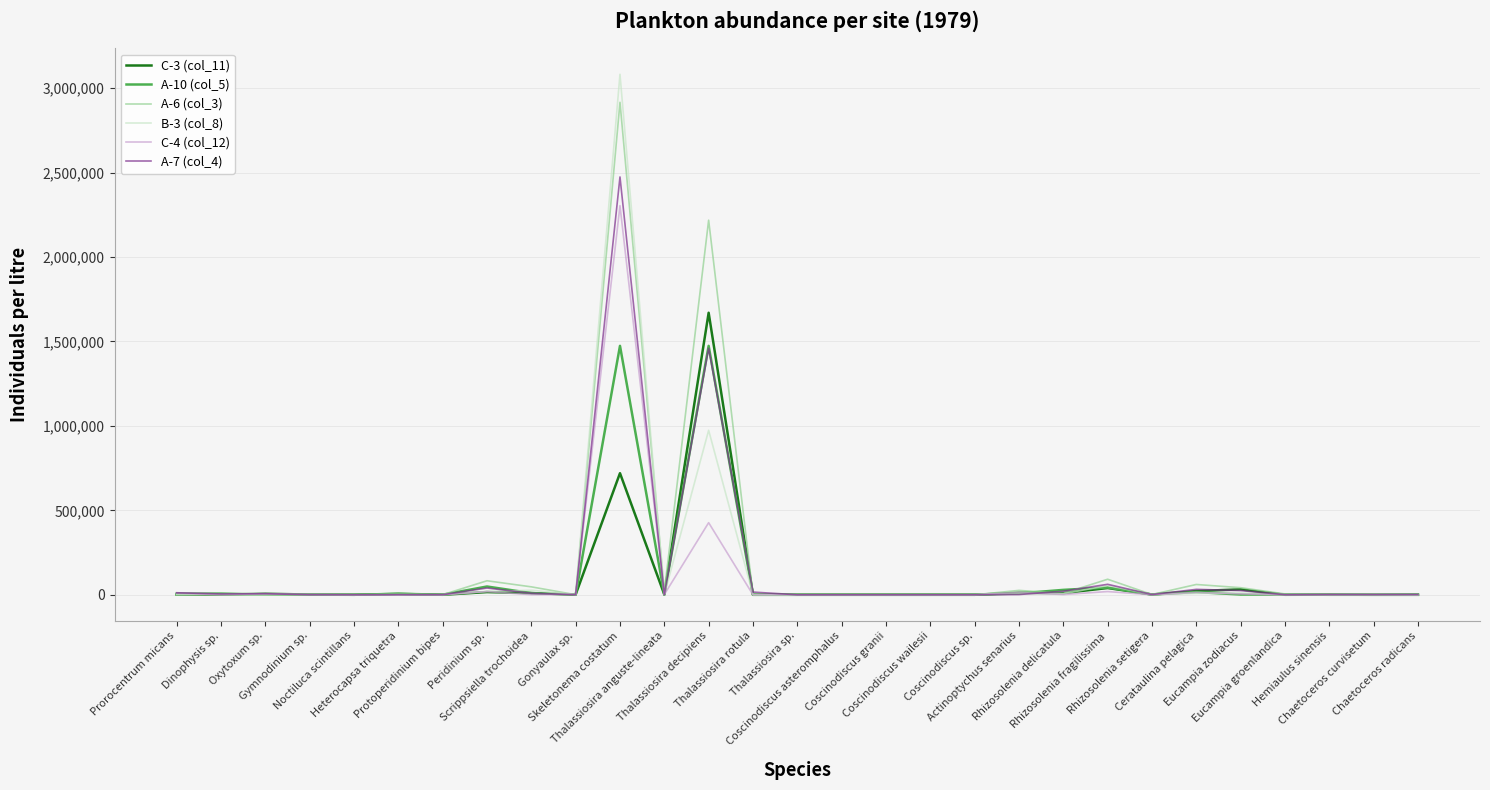

At which category is the sum across all series the highest?

Skeletonema costatum